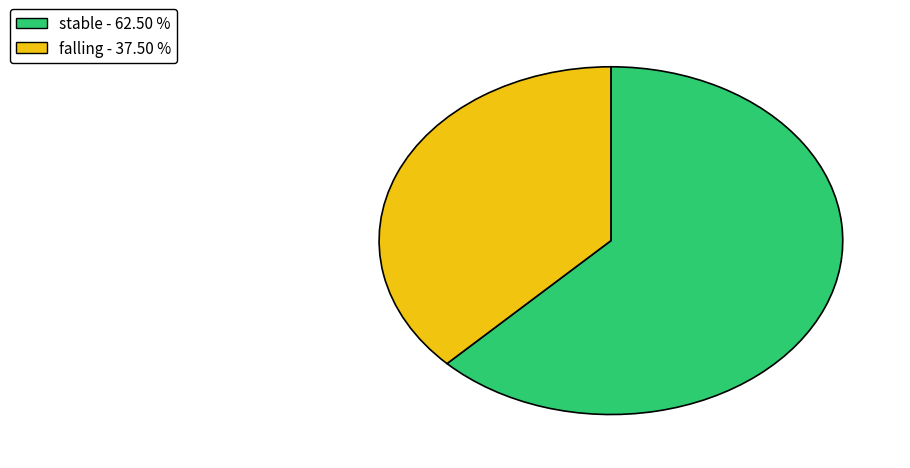

Rank the categories by value from lowest to highest.

falling, stable